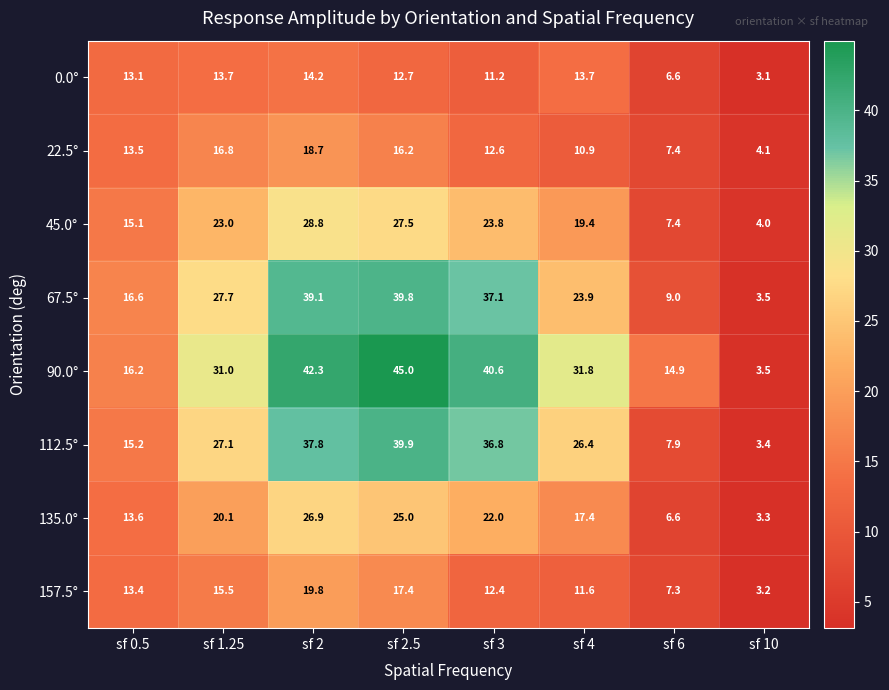

What is the sum of the 135.0° values at sf 2 and sf 0.5?

40.5